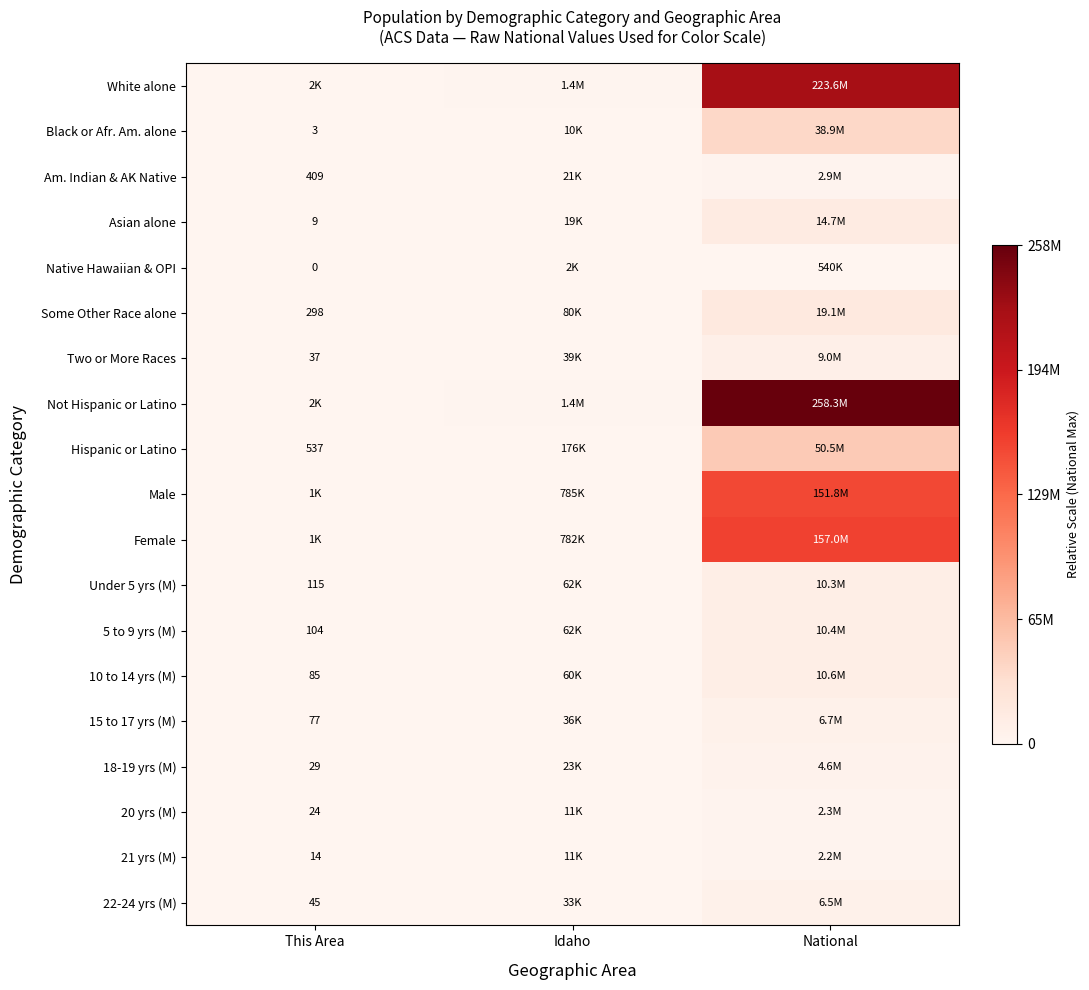

Is it true that 15 to 17 yrs (M) equals 0.0 at This Area?

False